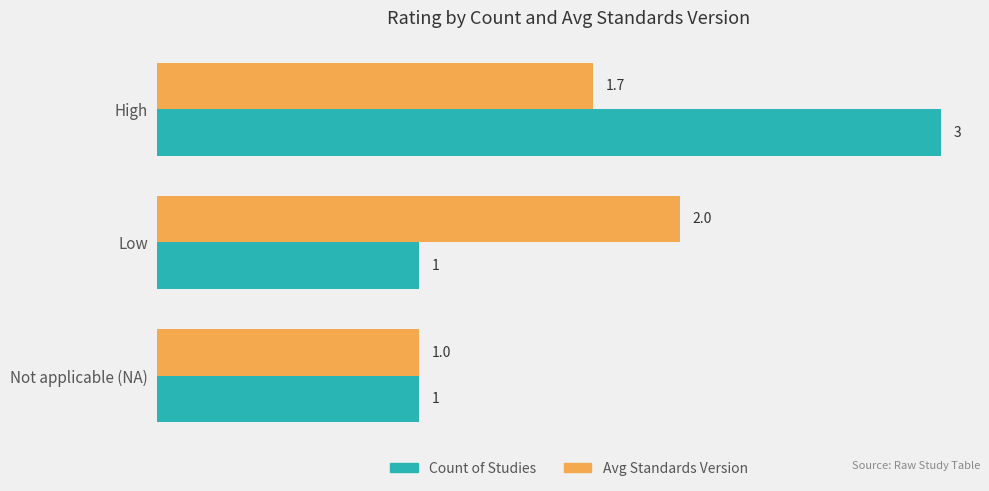

What is the spread (max minus min) of values at Low?

1.0